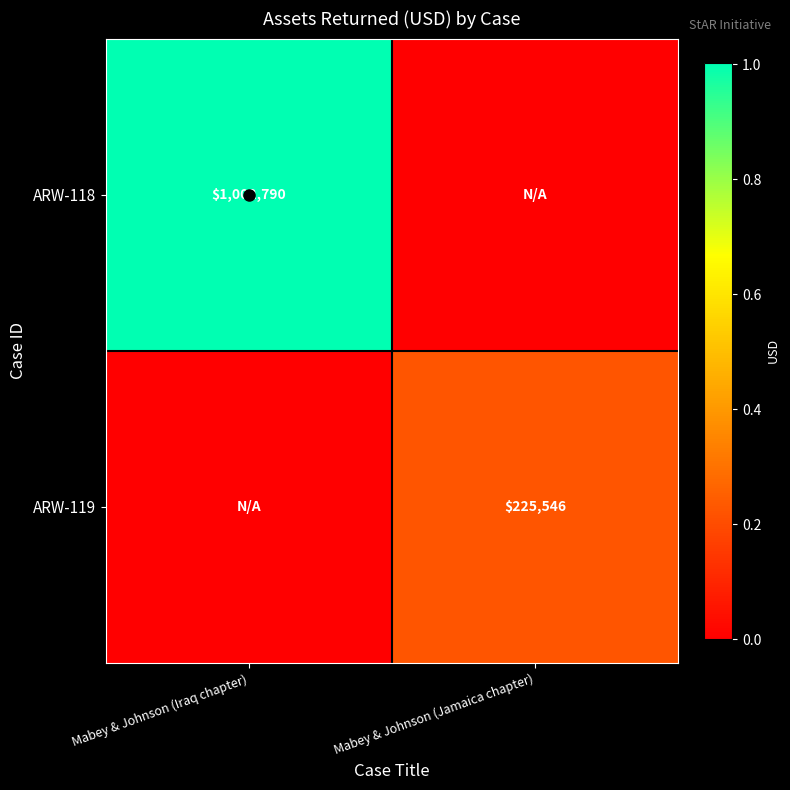

The ARW-119 series shows 225546 at Mabey & Johnson (Jamaica chapter). True or false?

True